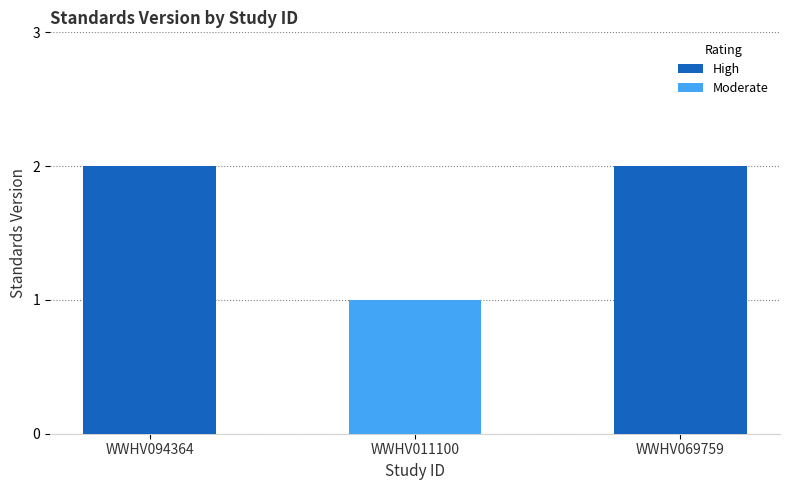

Reading left to right, list all the values displayed in this chart.

WWHV094364=2	WWHV011100=1	WWHV069759=2